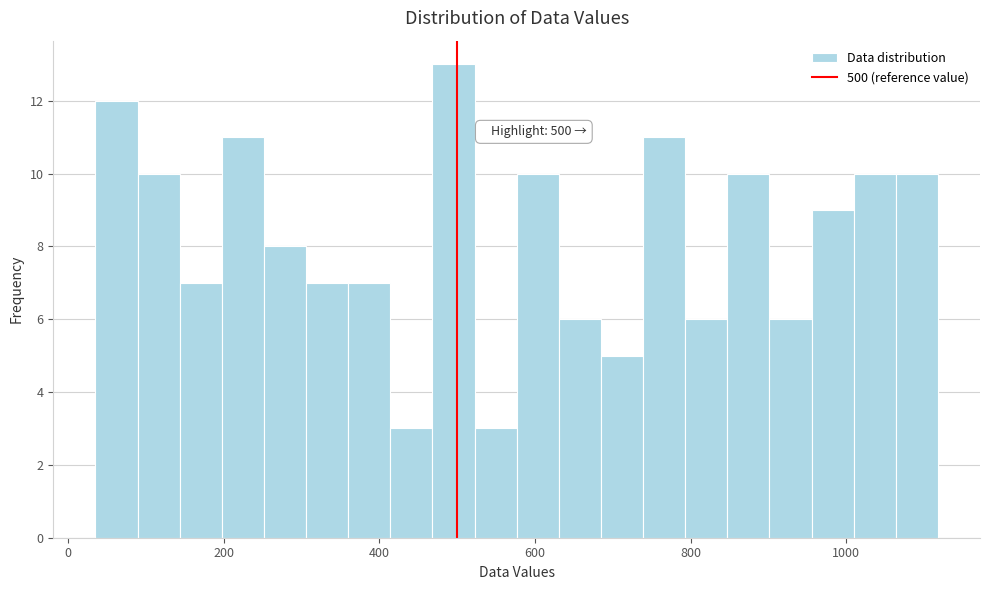

Around what value on the x-axis is the tallest bar? Give the approximate position of its centre, as read against the axis.

500